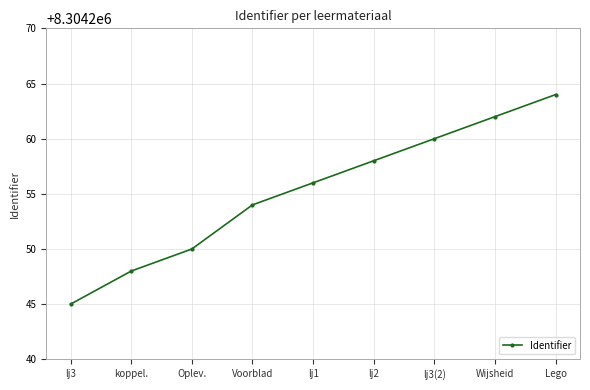

What is the label of the 6th point from the left?

lj2